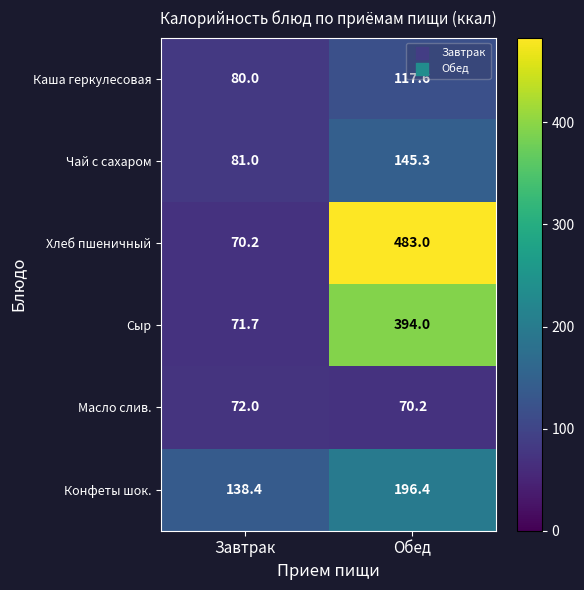

Where is Чай с сахаром nearest to the value 113?

Завтрак